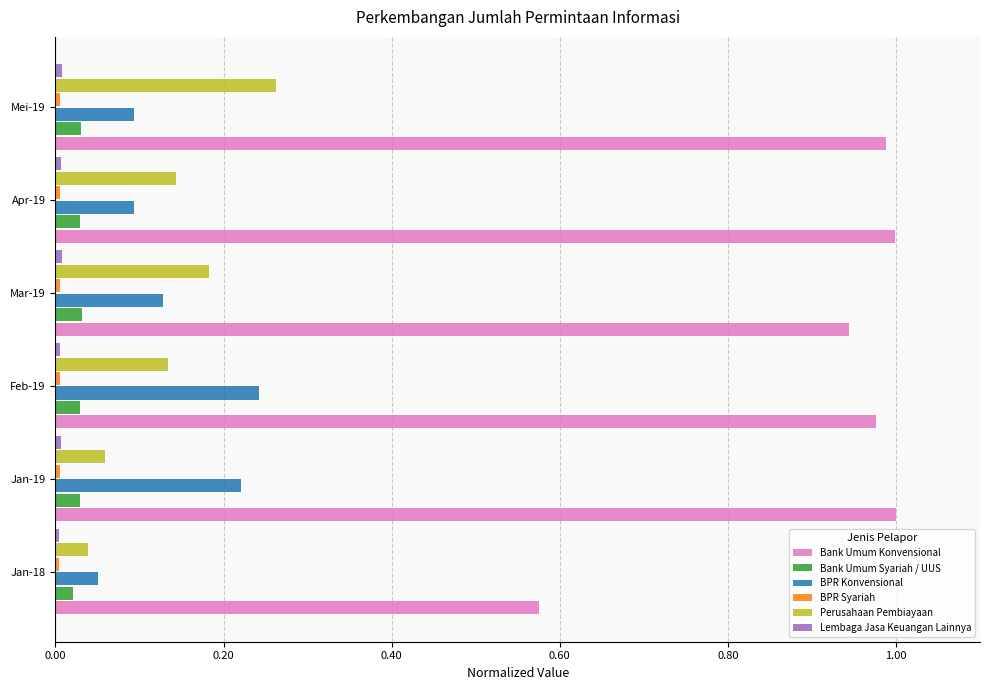

Between Jan-18 and Jan-19, which series saw the biggest shift?

Bank Umum Konvensional